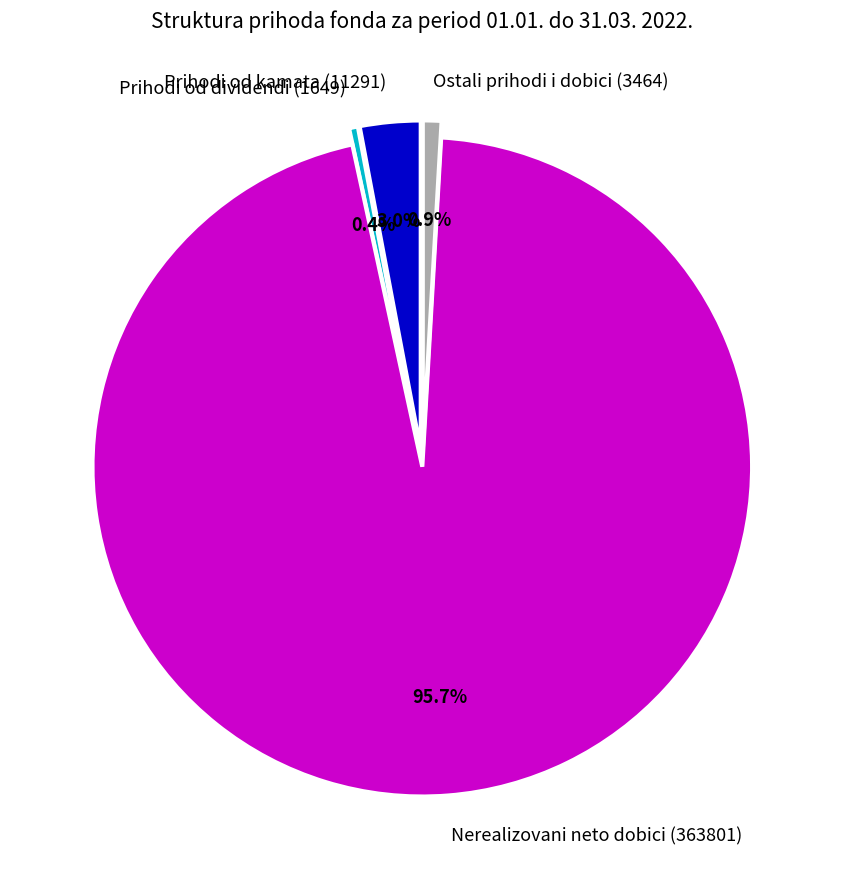

Is it true that Ostali prihodi i dobici (3464) is 1% of the pie?

True